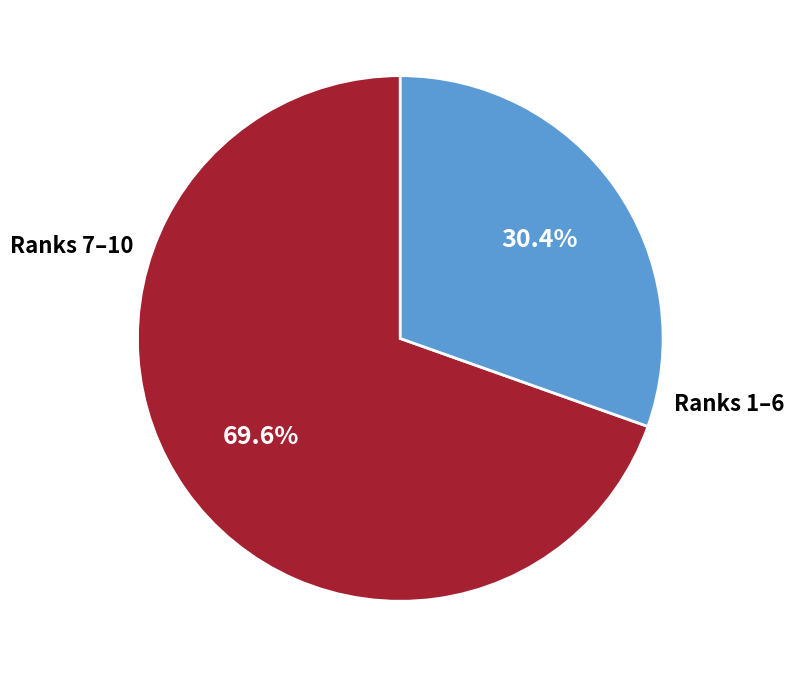

Is there any slice that represents more than half of the pie?

Yes